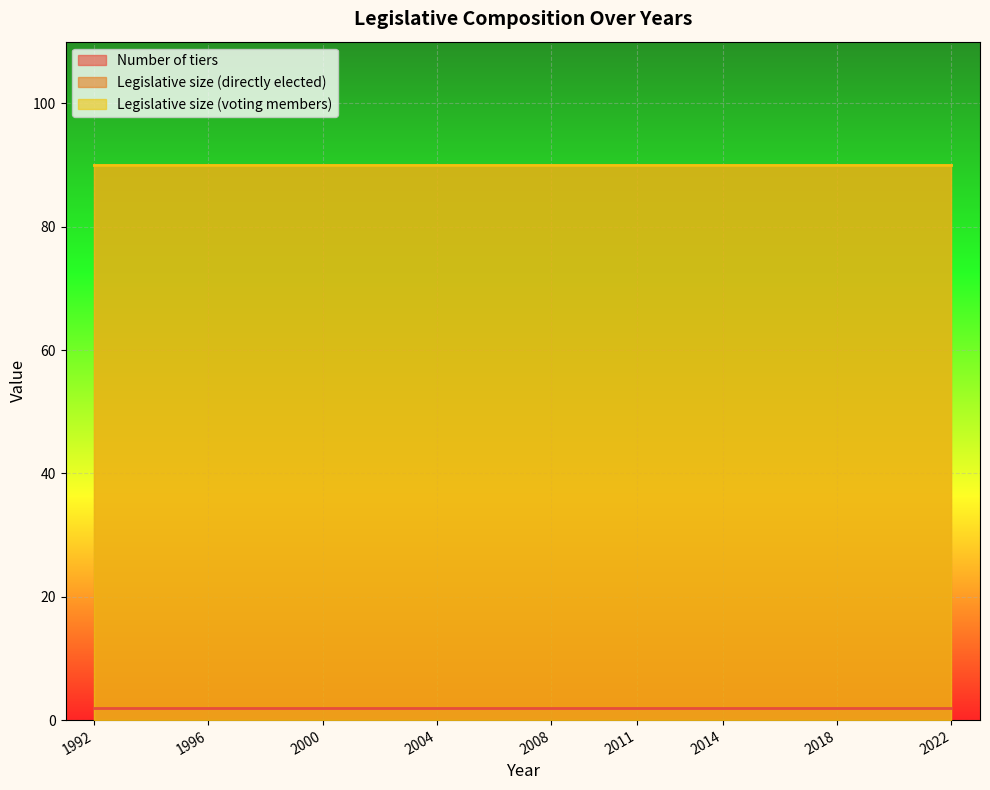

At which category is the sum across all series the highest?

1992